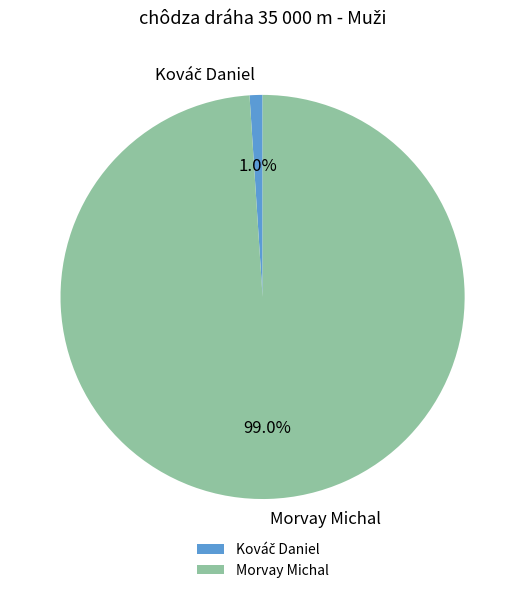

How many segments does this pie chart have?

2